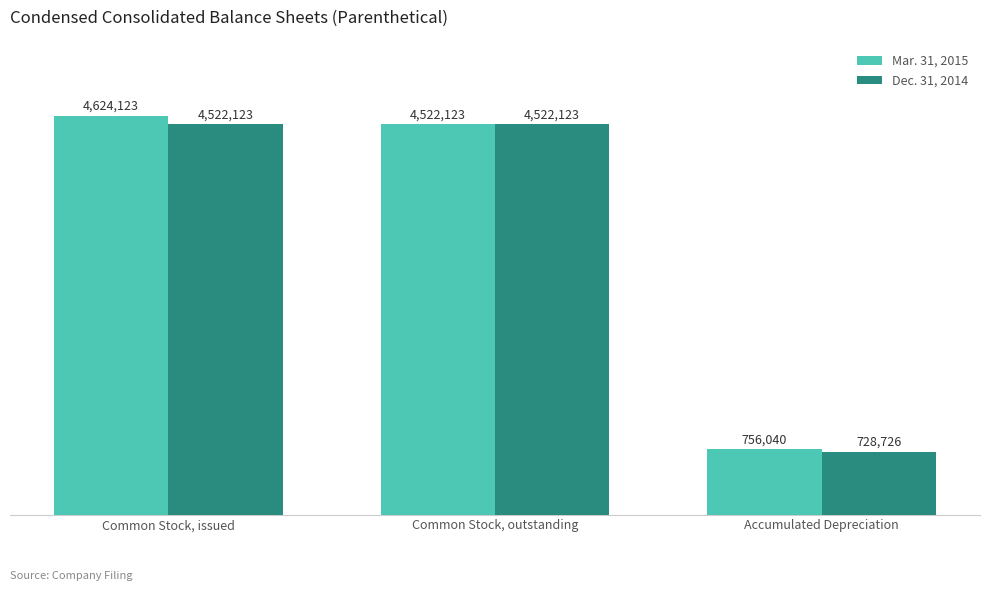

How many data points in Mar. 31, 2015 are less than 4522123?

1